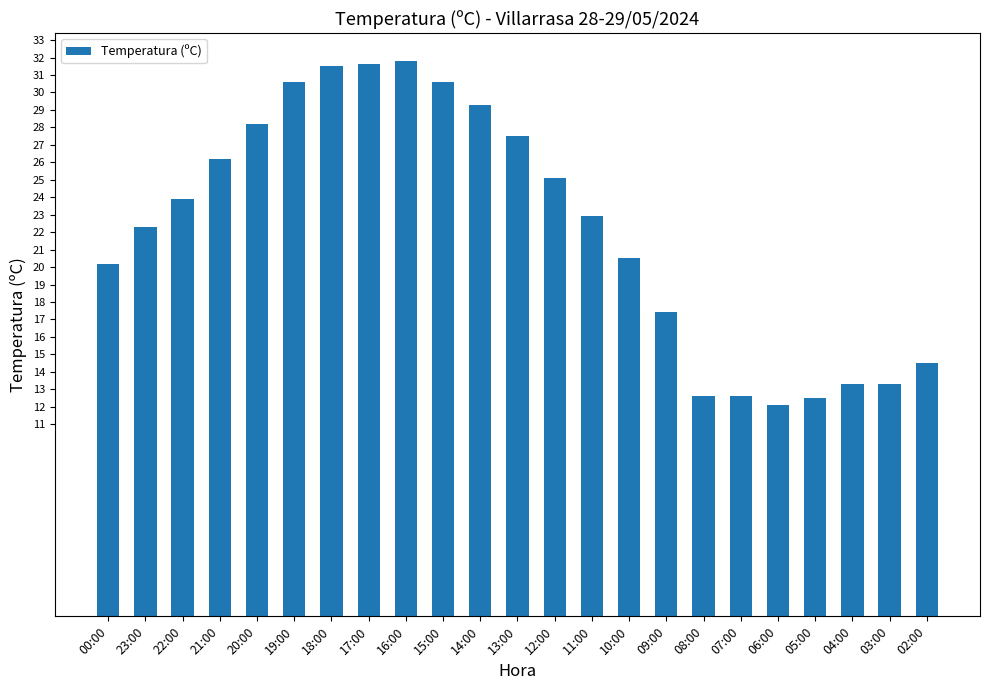

What is the difference between the second highest and second lowest values?

19.1